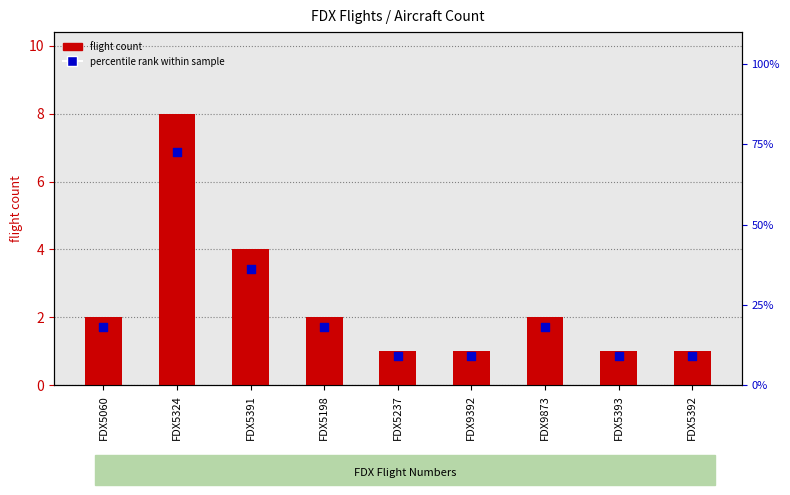

What are all the series names shown in the legend?

flight count, percentile rank within sample